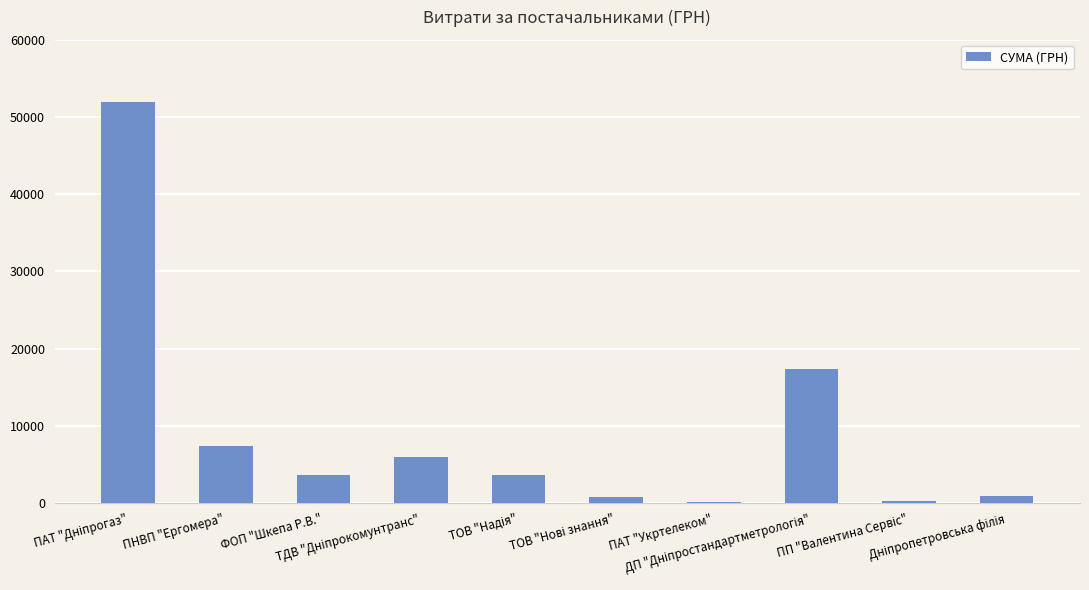

The value at ДП "Дніпростандартметрологія" is 9892.1. True or false?

False